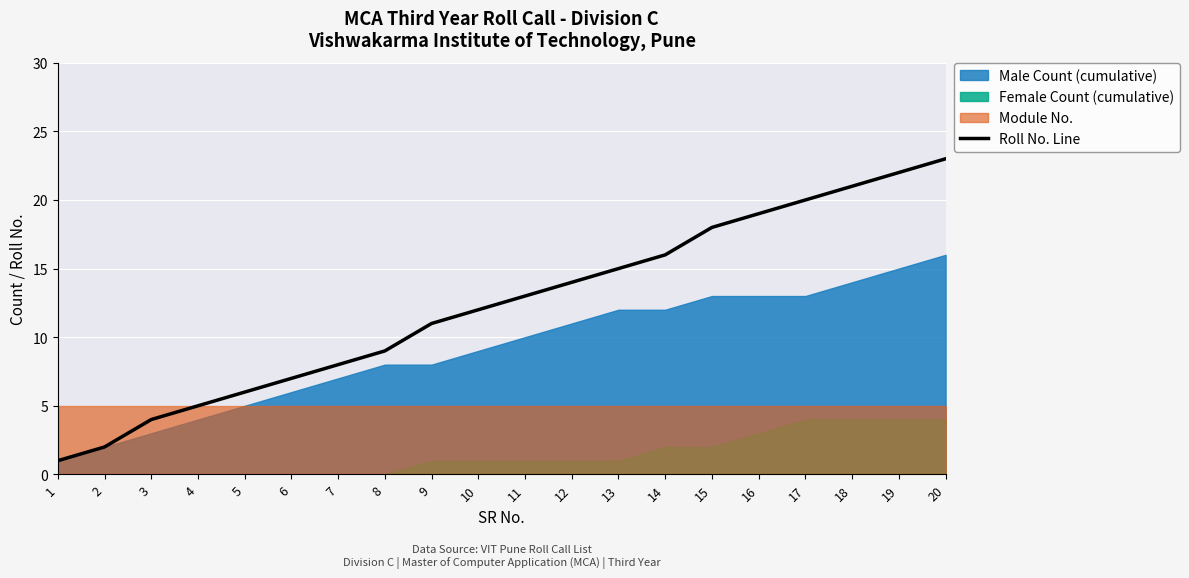

What is the sum of the values at 13 and 4?

20